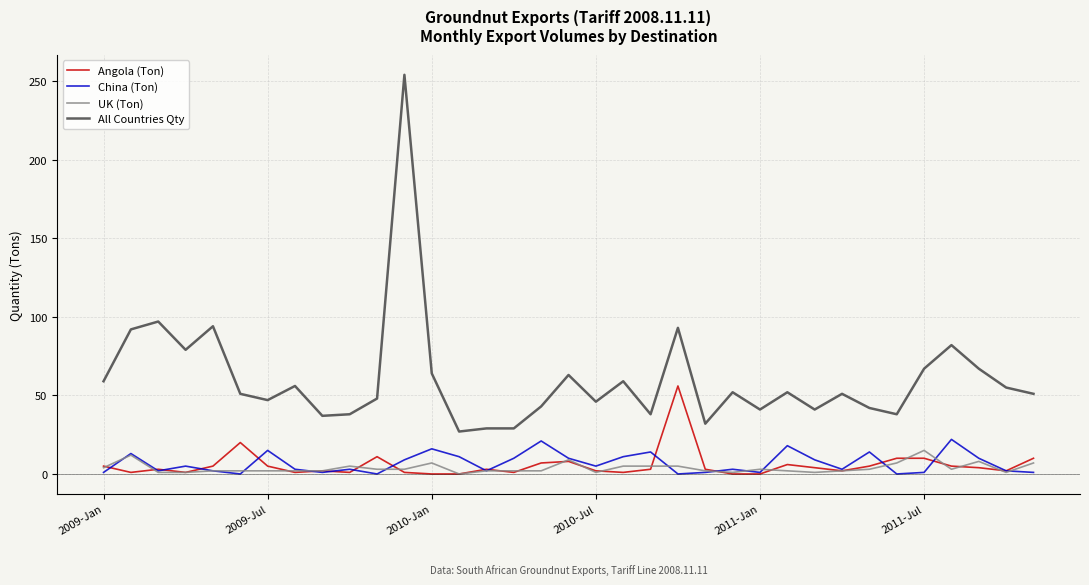

Which series has the largest total across all categories?

All Countries Qty